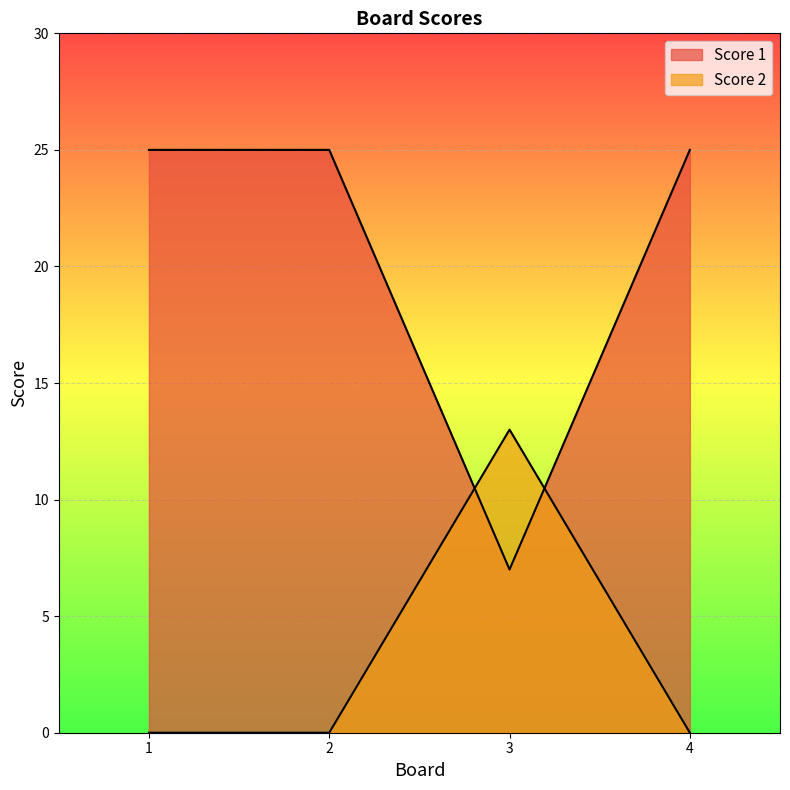

Where do Score 1 and Score 2 first cross each other?

2 and 3